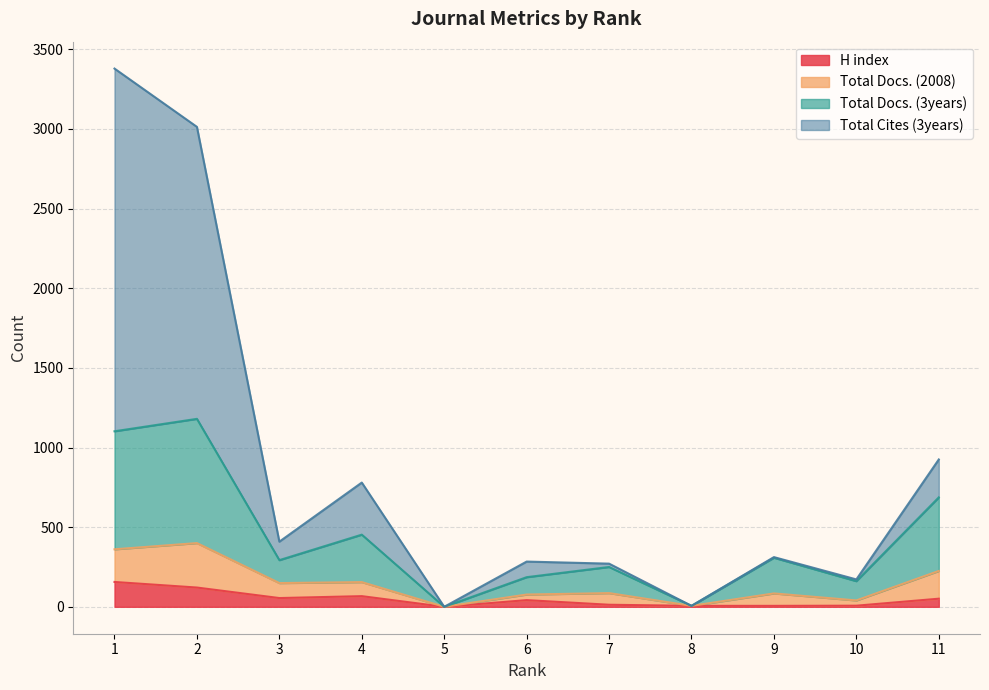

Where does the Total Docs. (3years) series first go above 293?

1